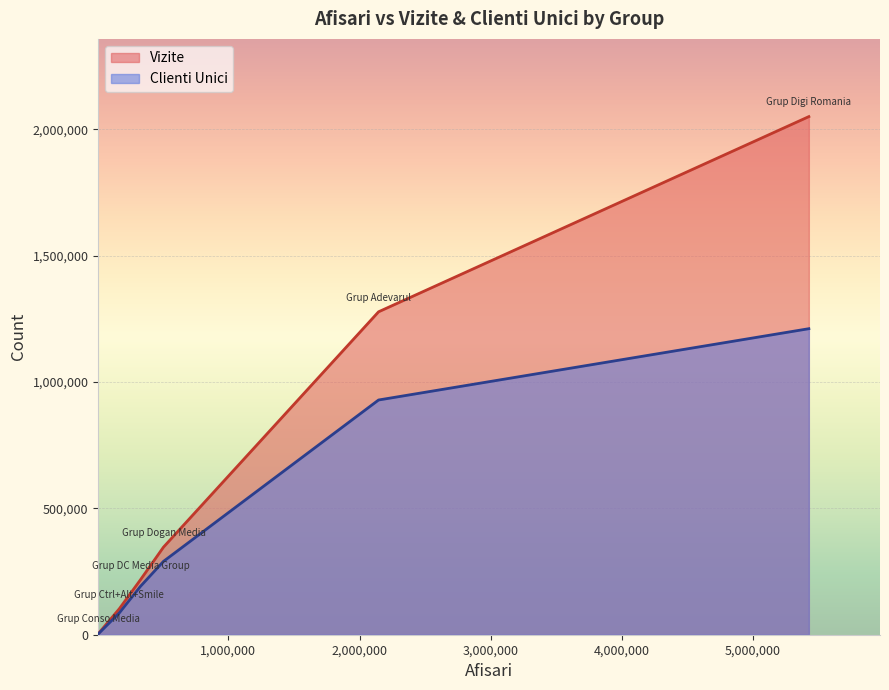

How many interior local peaks does the Clienti Unici series have?

0